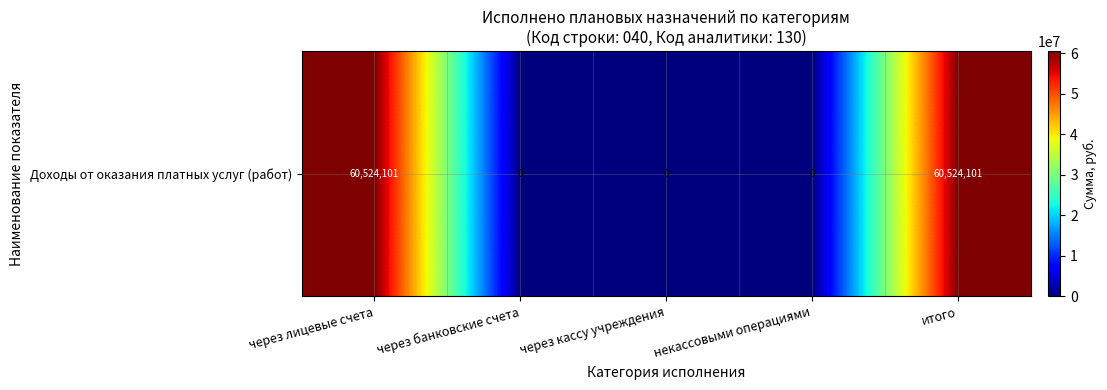

Reading right to left, transcribe all the data shown in this chart.

итого=60524101.0	некассовыми операциями=0.0	через кассу учреждения=0.0	через банковские счета=0.0	через лицевые счета=60524101.0